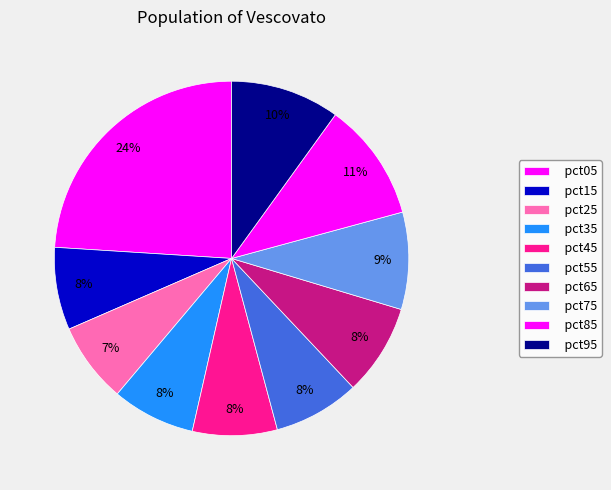

The pct95 slice represents 10% of the pie. True or false?

True